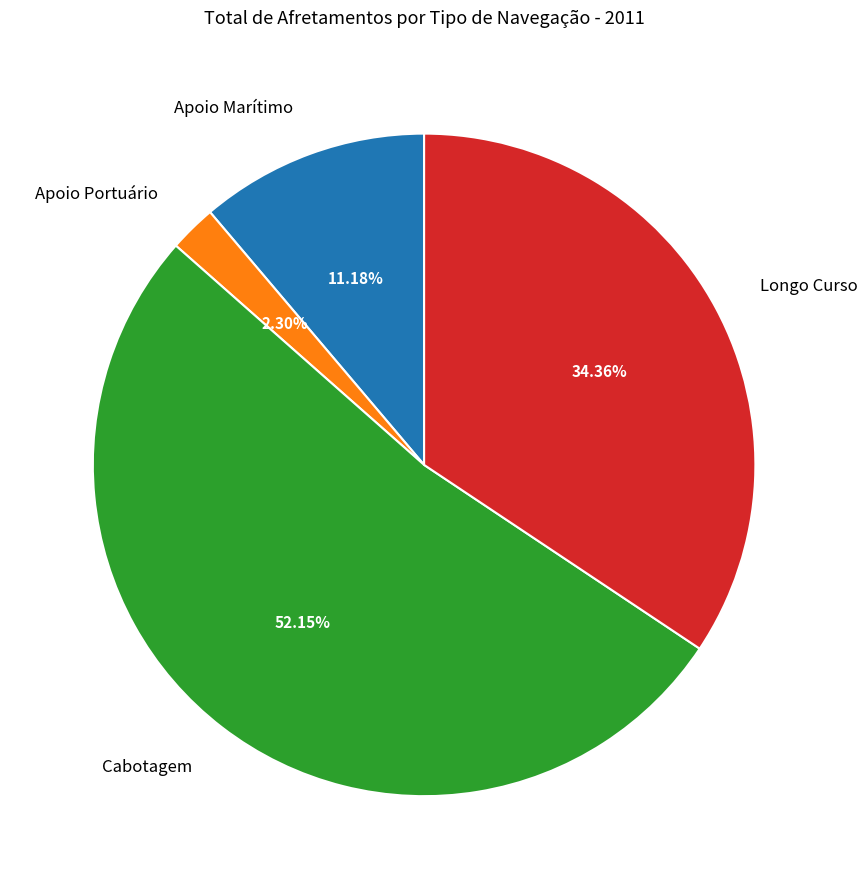

True or false: Cabotagem accounts for 52% of the total.

True